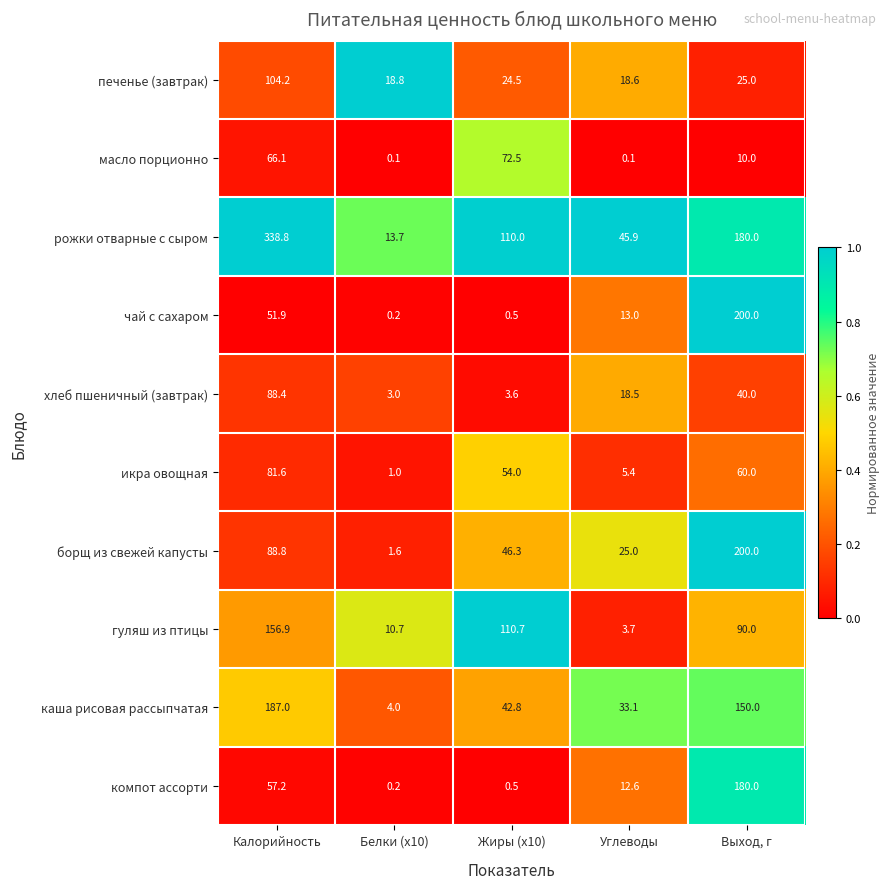

What is the total value across all series at Углеводы?

175.9